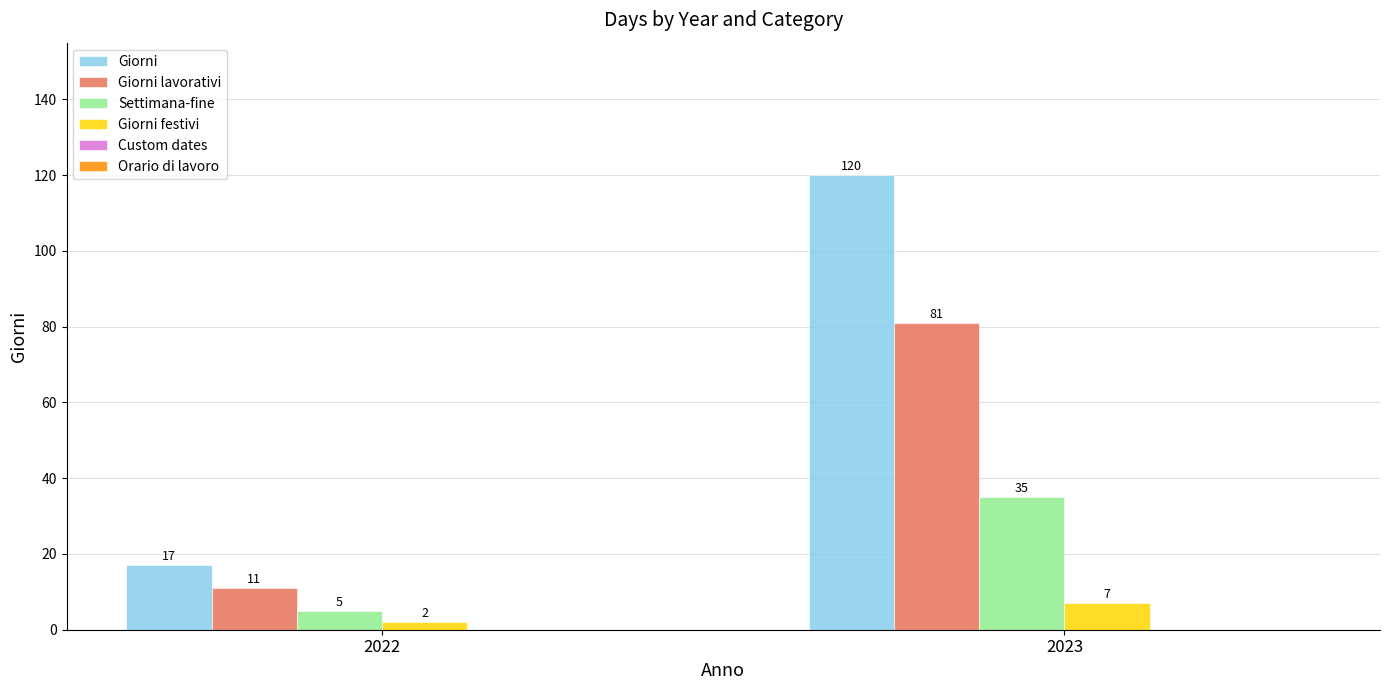

The Giorni series shows 17 at 2022. True or false?

True